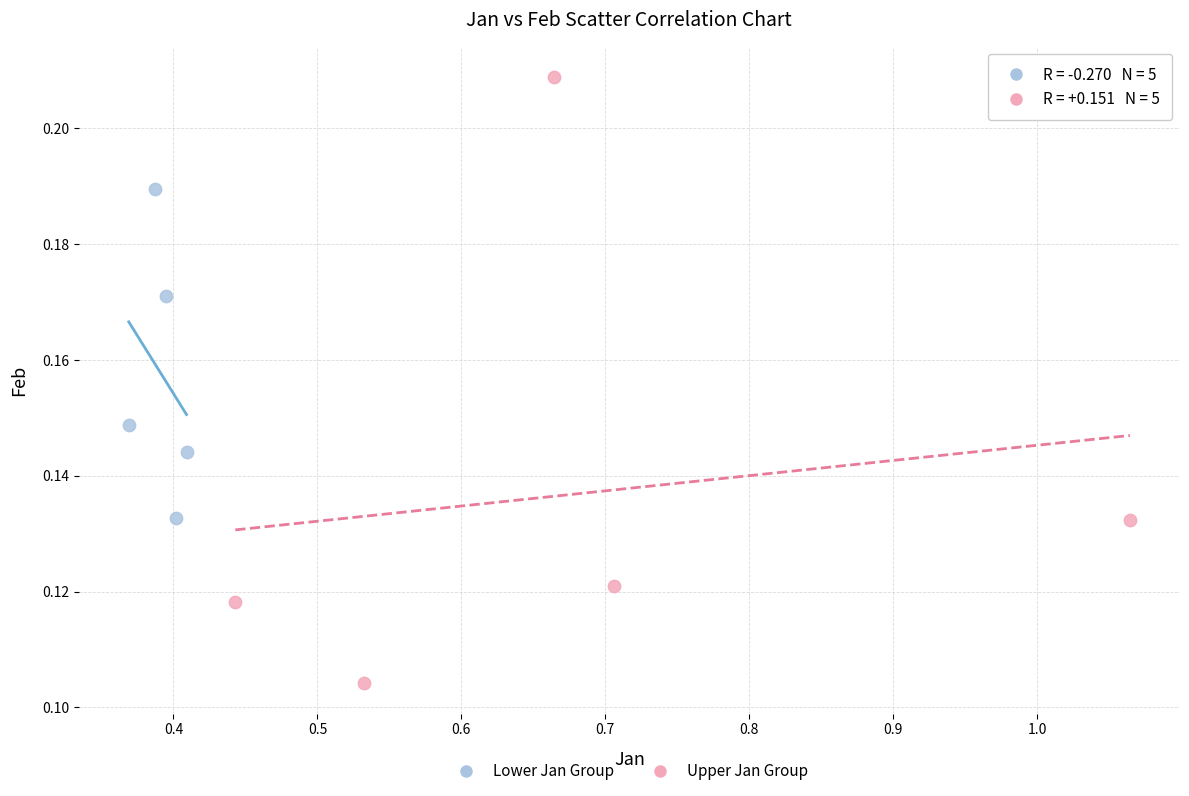

Which series contains the lowest Y value?

Upper Jan Group